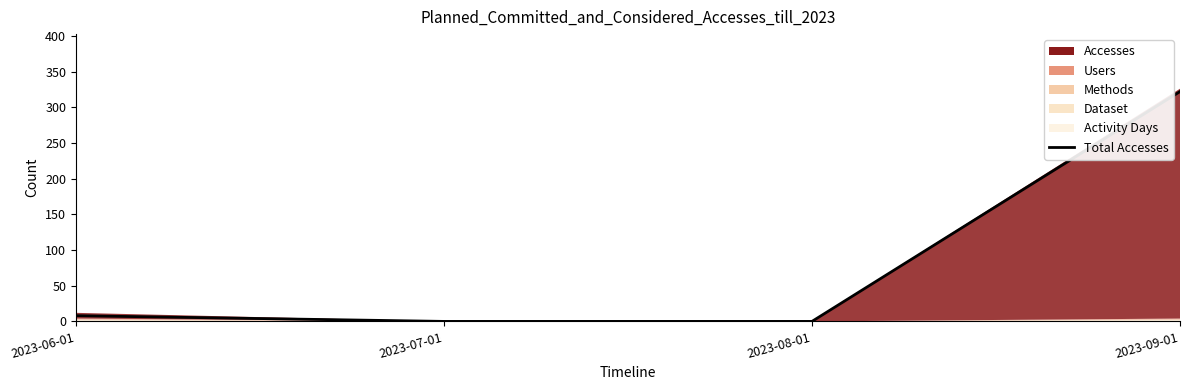

The chart shows a value of 98 at 2023-08-01. True or false?

False